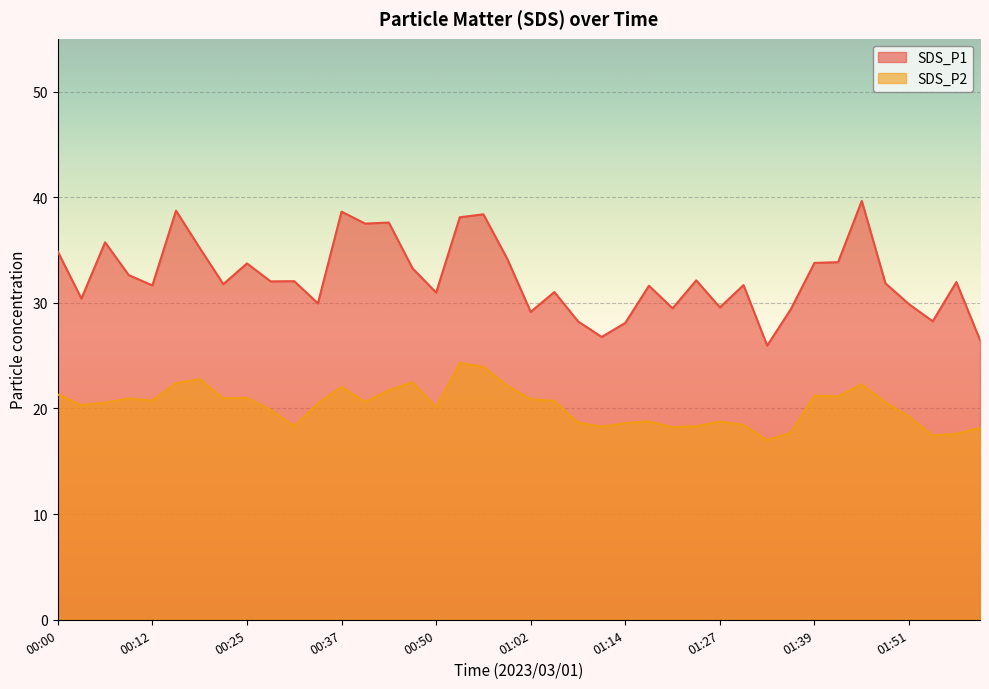

What is the approximate value of SDS_P2 at 01:33?

17.0